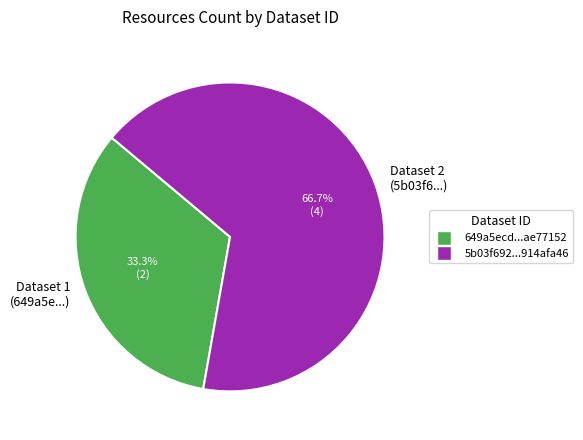

Rank the categories by value from highest to lowest.

Dataset 2 (5b03f6...), Dataset 1 (649a5e...)